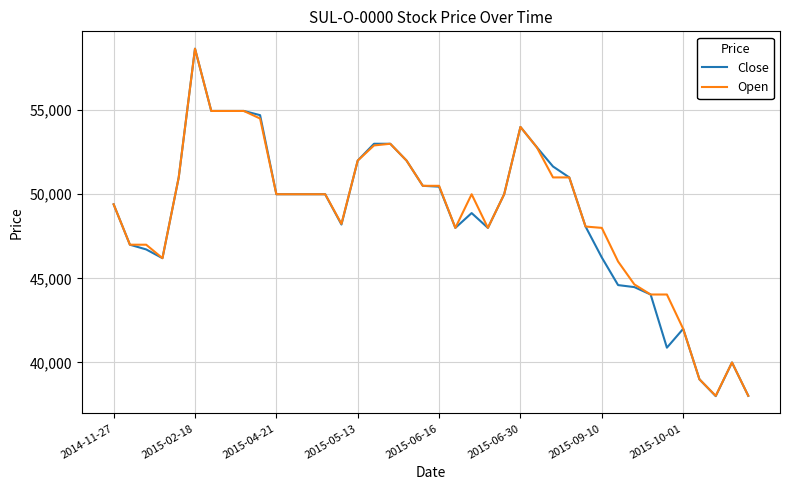

What is the highest value of the Close series?

58650